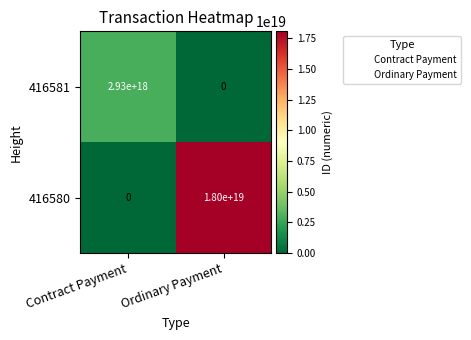

The 416580 series shows 18000000000000000000 at Ordinary Payment. True or false?

True